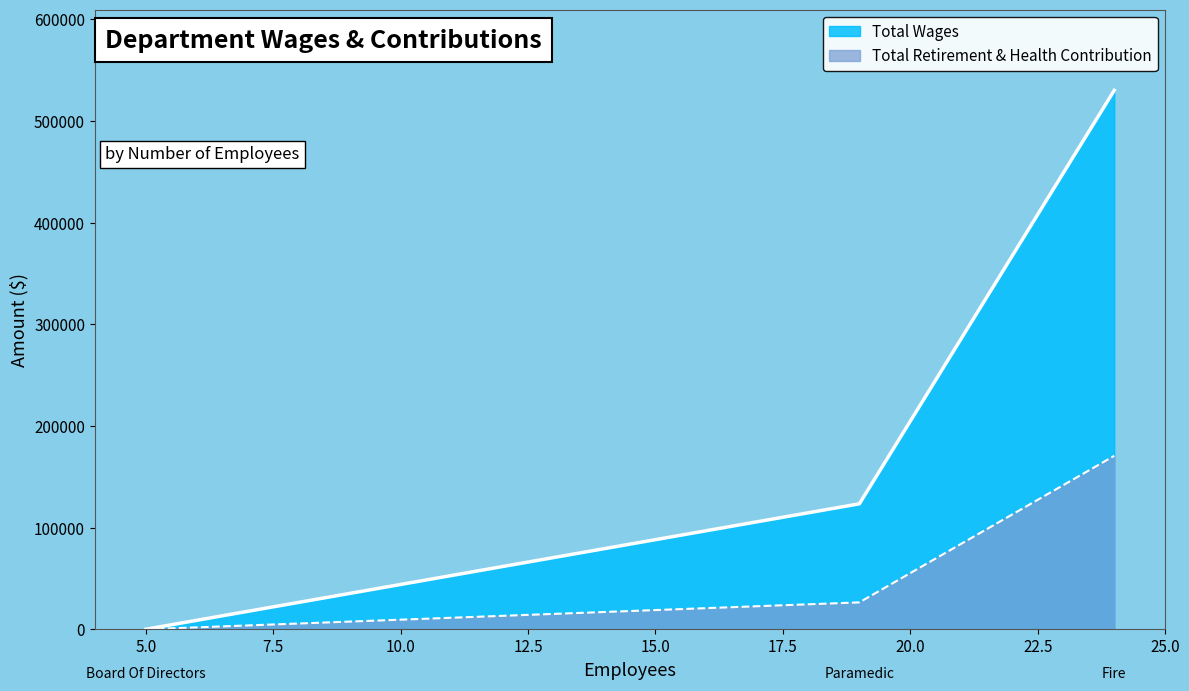

Where does the Total Retirement & Health Contribution series first go above 26472?

Fire